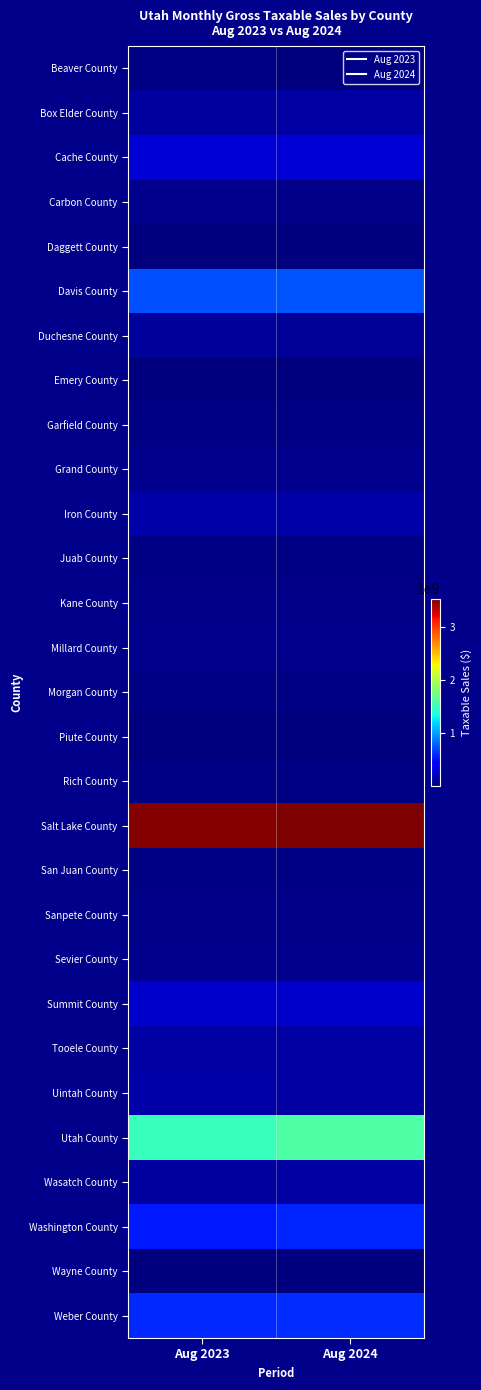

Reading left to right, list all the values displayed in this chart.

Beaver County: Aug 2023=17899328	Aug 2024=14463717
Box Elder County: Aug 2023=105645774	Aug 2024=120108138
Cache County: Aug 2023=273974513	Aug 2024=276046329
Carbon County: Aug 2023=46730166	Aug 2024=41726040
Daggett County: Aug 2023=4238105	Aug 2024=4096080
Davis County: Aug 2023=725675775	Aug 2024=739397490
Duchesne County: Aug 2023=94320090	Aug 2024=80845061
Emery County: Aug 2023=14647532	Aug 2024=13691532
Garfield County: Aug 2023=19169201	Aug 2024=23660726
Grand County: Aug 2023=52348744	Aug 2024=53982018
Iron County: Aug 2023=129648262	Aug 2024=139180387
Juab County: Aug 2023=25491793	Aug 2024=20044596
Kane County: Aug 2023=32202184	Aug 2024=32809071
Millard County: Aug 2023=47605860	Aug 2024=44864830
Morgan County: Aug 2023=19454612	Aug 2024=18587795
Piute County: Aug 2023=1110890	Aug 2024=1121939
Rich County: Aug 2023=15582226	Aug 2024=16057934
Salt Lake County: Aug 2023=3513945920	Aug 2024=3538518475
San Juan County: Aug 2023=19769912	Aug 2024=20539863
Sanpete County: Aug 2023=41167550	Aug 2024=38924436
Sevier County: Aug 2023=53192636	Aug 2024=55519738
Summit County: Aug 2023=236287998	Aug 2024=240663603
Tooele County: Aug 2023=118426146	Aug 2024=118889113
Uintah County: Aug 2023=136627341	Aug 2024=115257281
Utah County: Aug 2023=1491014773	Aug 2024=1587224273
Wasatch County: Aug 2023=108450416	Aug 2024=112027673
Washington County: Aug 2023=536994491	Aug 2024=571572206
Wayne County: Aug 2023=8239086	Aug 2024=9444347
Weber County: Aug 2023=584071212	Aug 2024=601133816